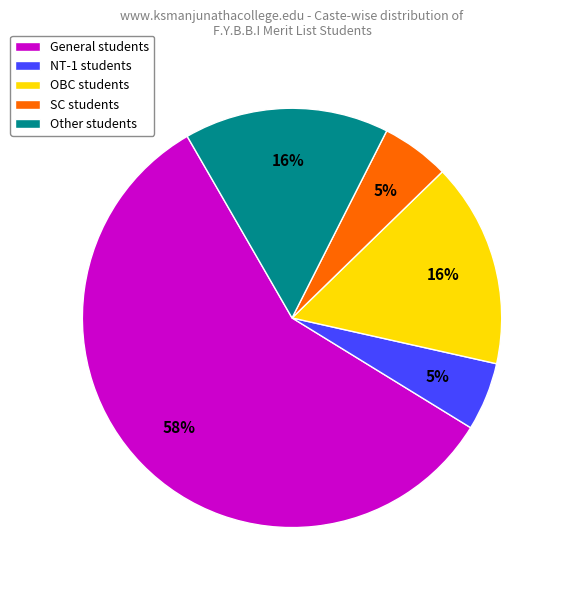

Is there any slice that represents more than half of the pie?

Yes